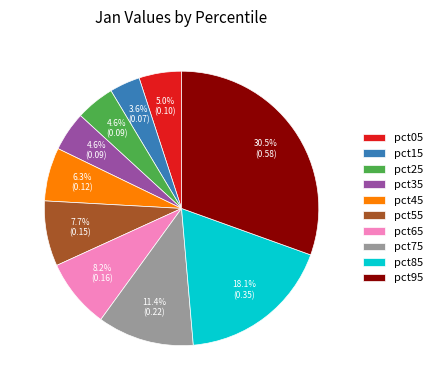

Which category has the biggest portion of the pie?

pct95